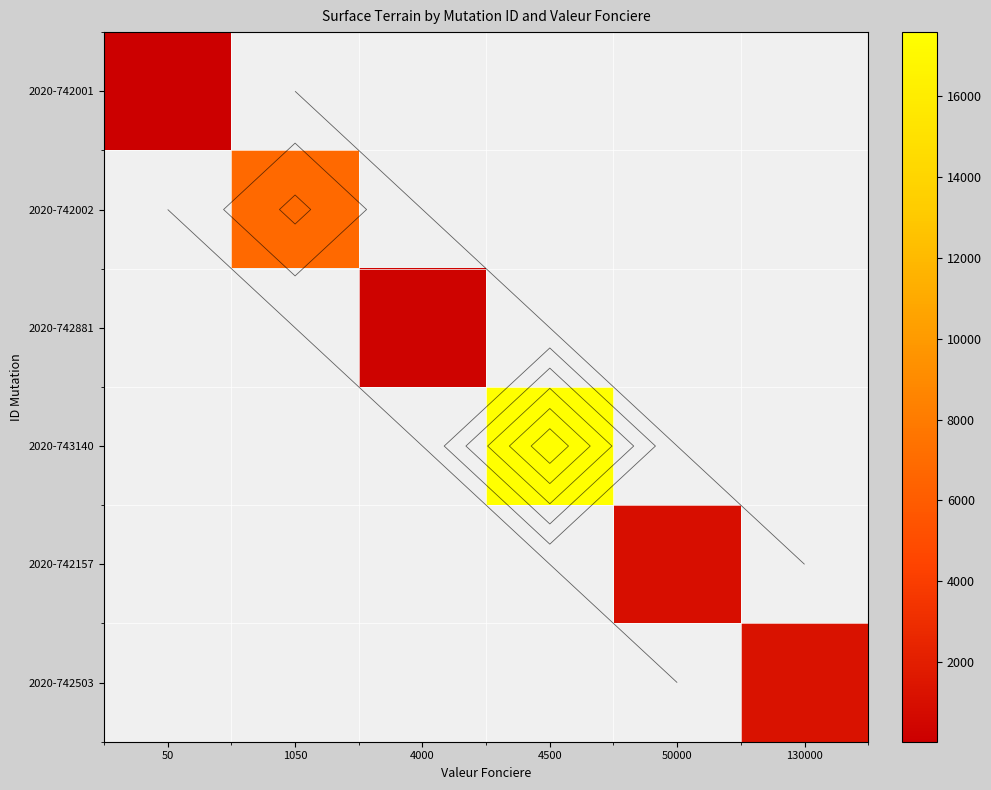

Is it true that 2020-742002 equals 2930.2 at 1050?

False